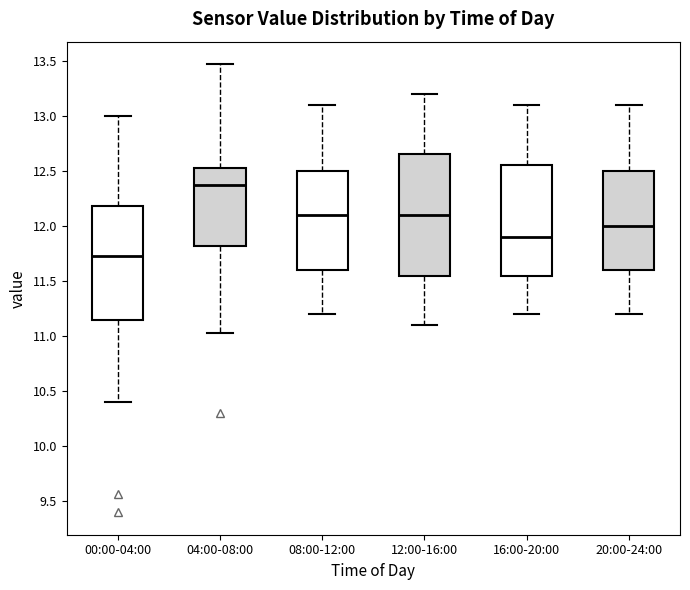

Reading left to right, transcribe this box plot: for each box, give where its median line is, the range the box spans, and where its two whiskers end, as read against the y-axis. The values are not printed on the chart, so give them approximately, as read against the axis.

00:00-04:00: median 11.75, box 11.15 to 12.20, whiskers 10.40 to 13.00
04:00-08:00: median 12.35, box 11.80 to 12.55, whiskers 11.05 to 13.45
08:00-12:00: median 12.10, box 11.60 to 12.50, whiskers 11.20 to 13.10
12:00-16:00: median 12.10, box 11.55 to 12.65, whiskers 11.10 to 13.20
16:00-20:00: median 11.90, box 11.55 to 12.55, whiskers 11.20 to 13.10
20:00-24:00: median 12.00, box 11.60 to 12.50, whiskers 11.20 to 13.10